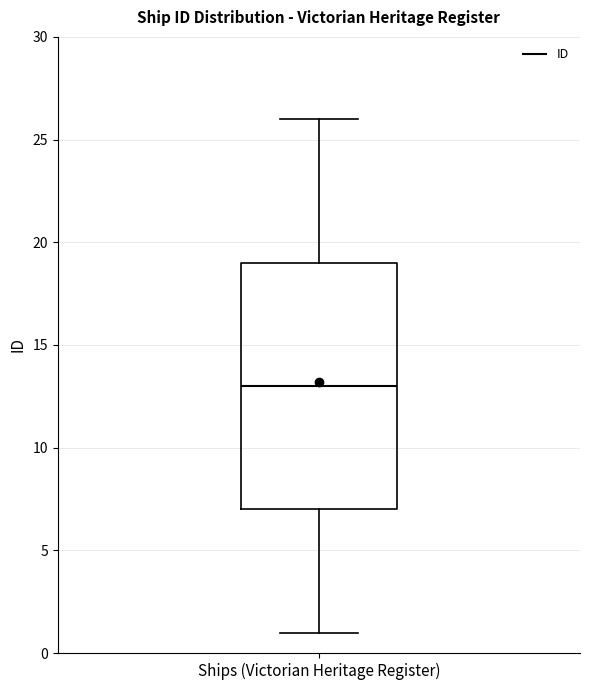

Where does the lower whisker of the box for Ships (Victorian Heritage Register) end on the y-axis? The values are not printed on the chart, so give them approximately, as read against the axis.

1